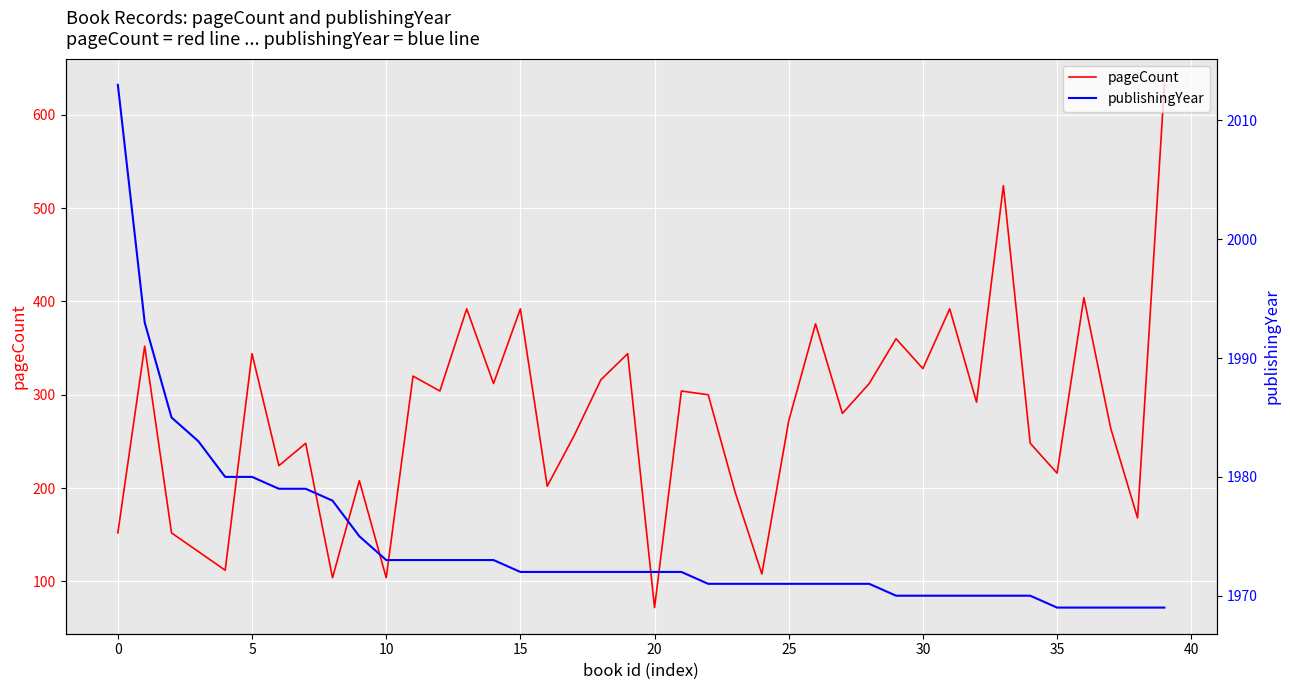

What is the average value of the pageCount series?

275